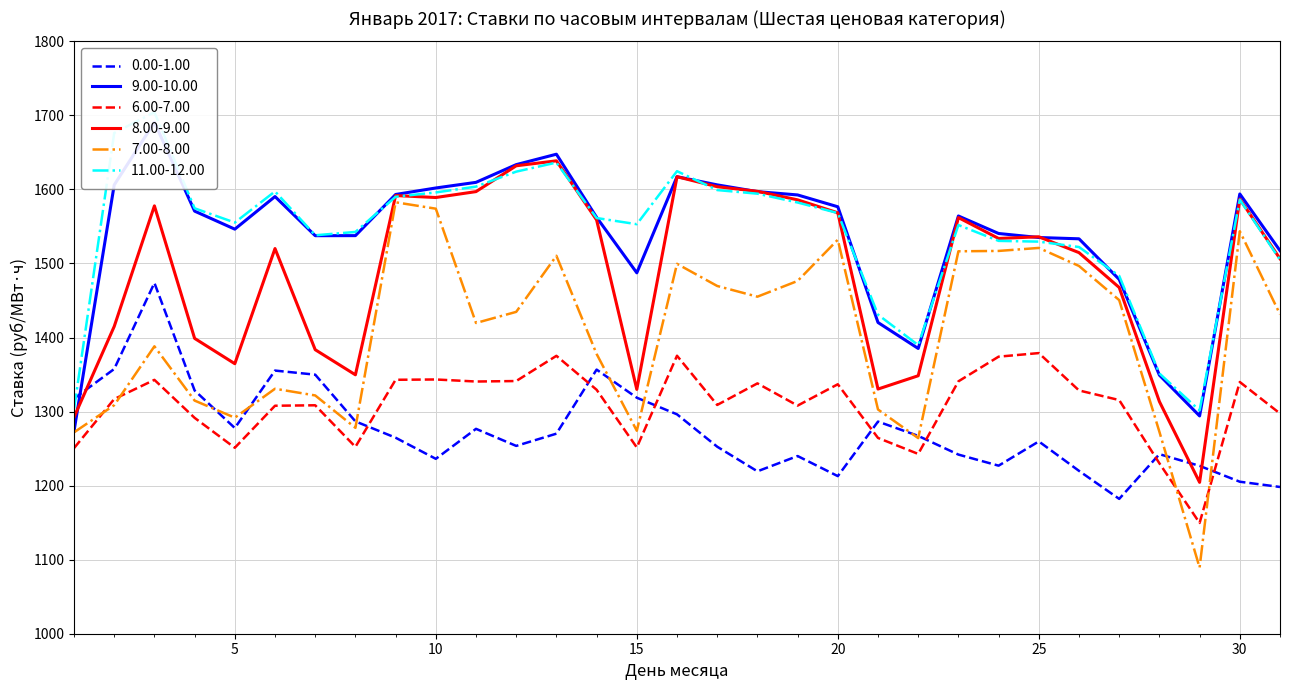

How many interior local peaks does the 8.00-9.00 series have?

8